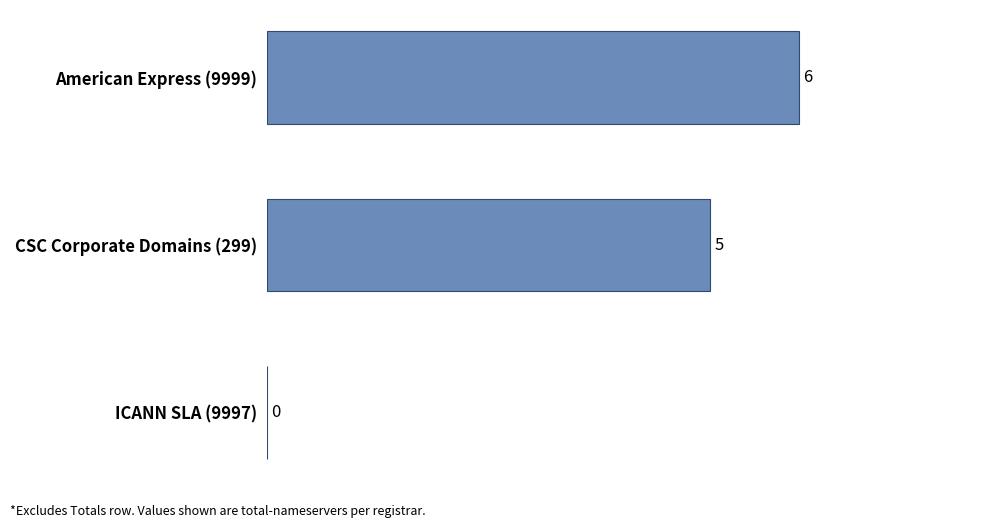

Are the bars horizontal?

Yes